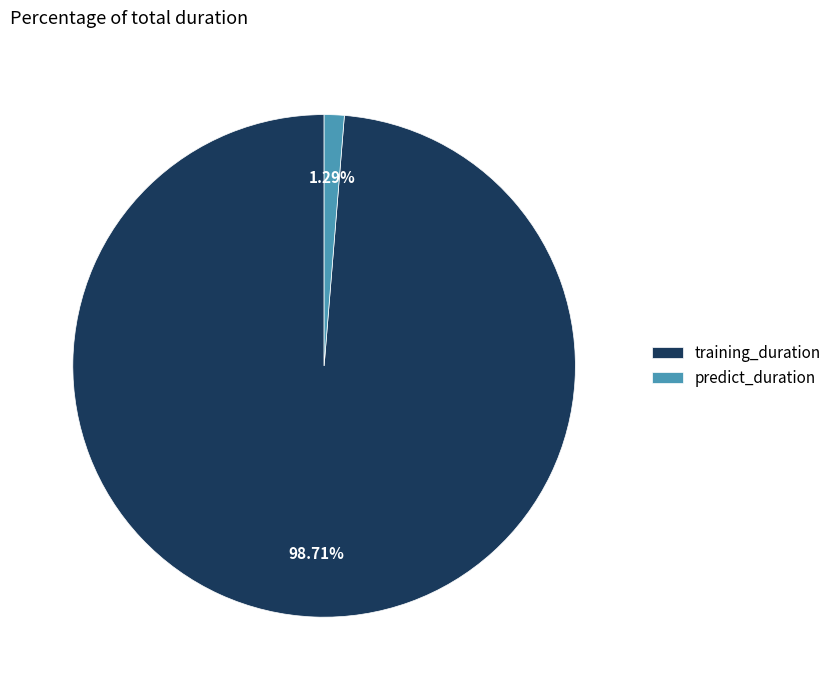

What is the smallest slice in the pie chart?

predict_duration